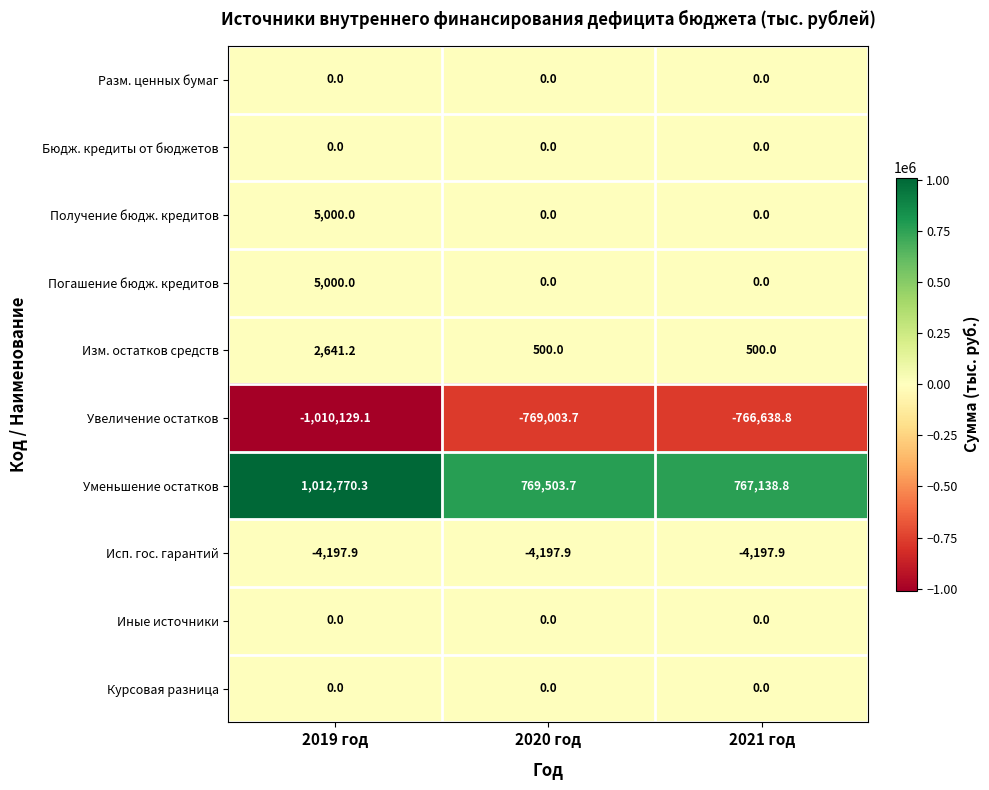

What is the total value across all series at 2021 год?

-3197.9